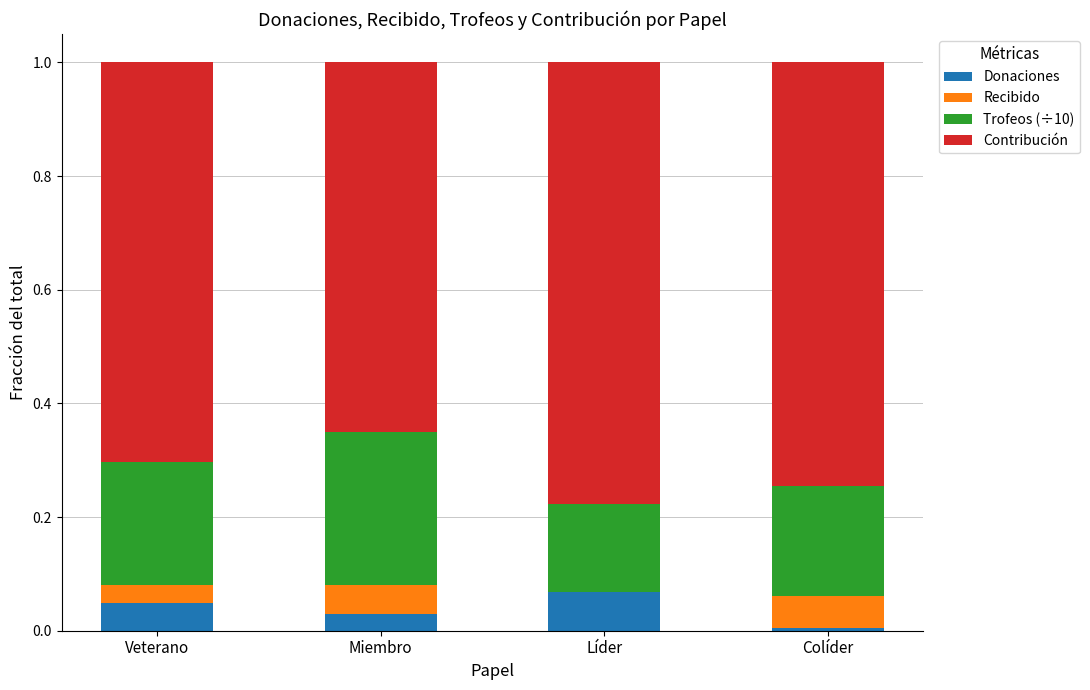

Rank the categories by Donaciones value from lowest to highest.

Colíder, Miembro, Veterano, Líder